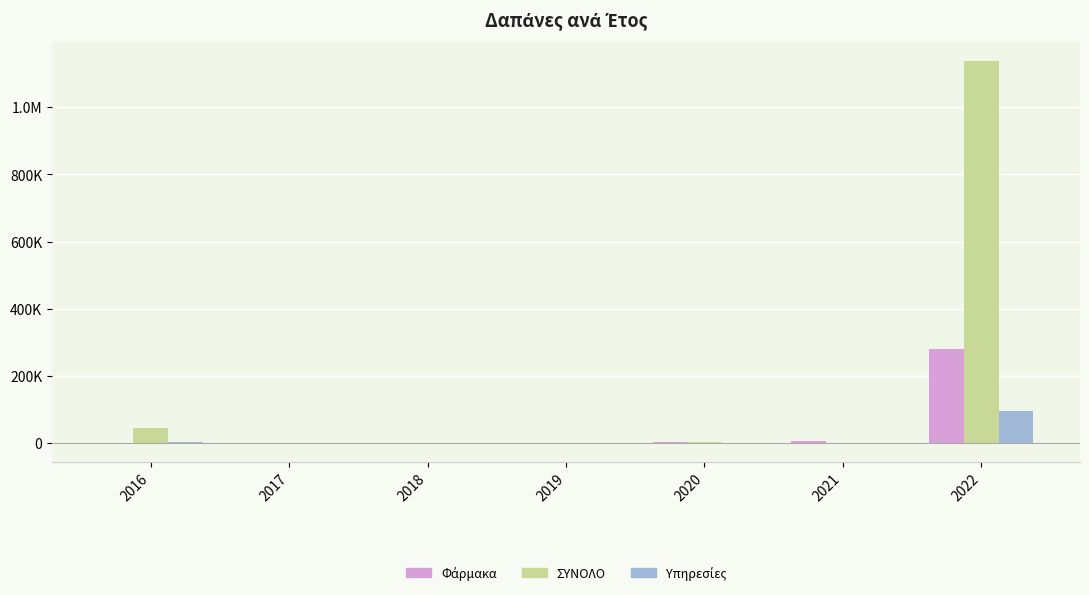

Are the bars grouped side by side (vs. stacked)?

Yes